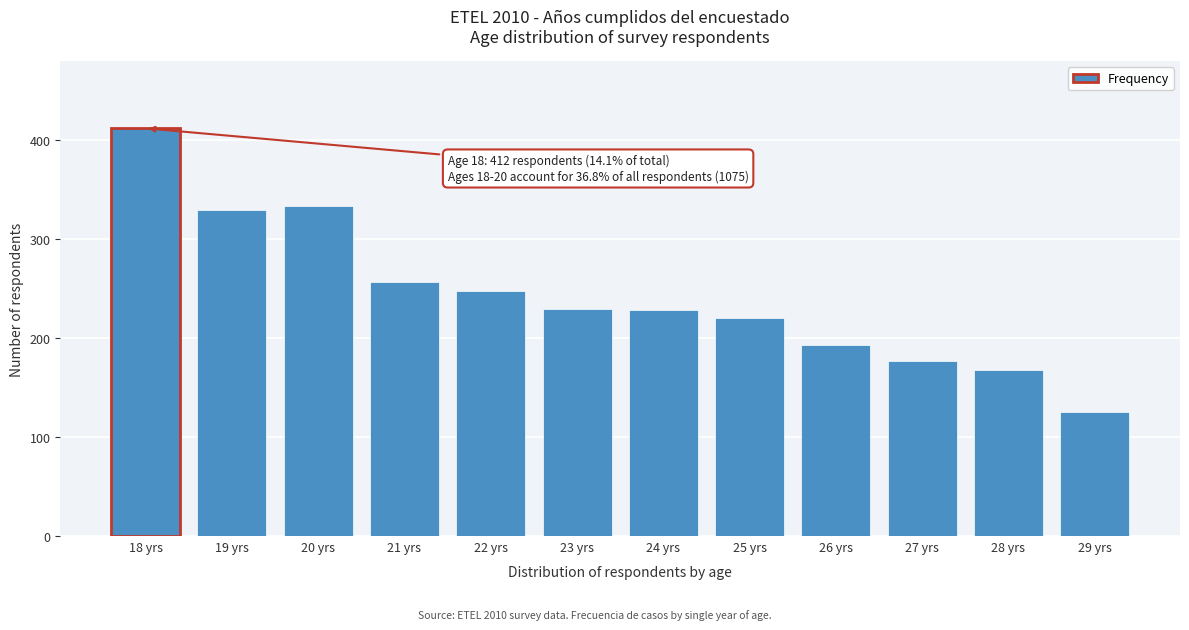

What is the sum of all values?

2920